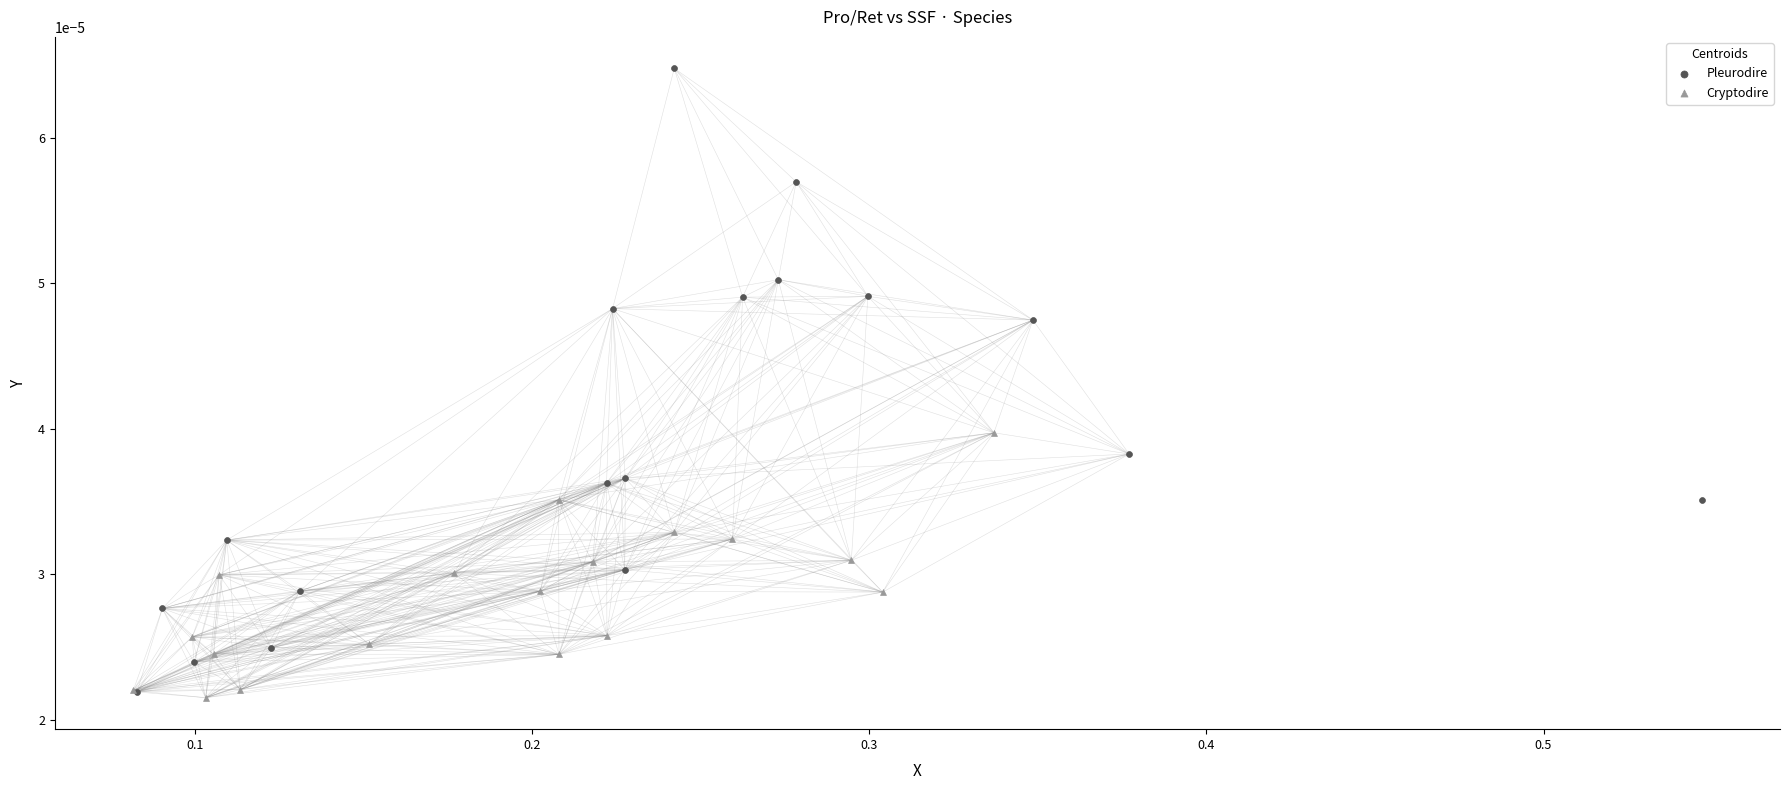

What are all the series names shown in the legend?

Pleurodire, Cryptodire